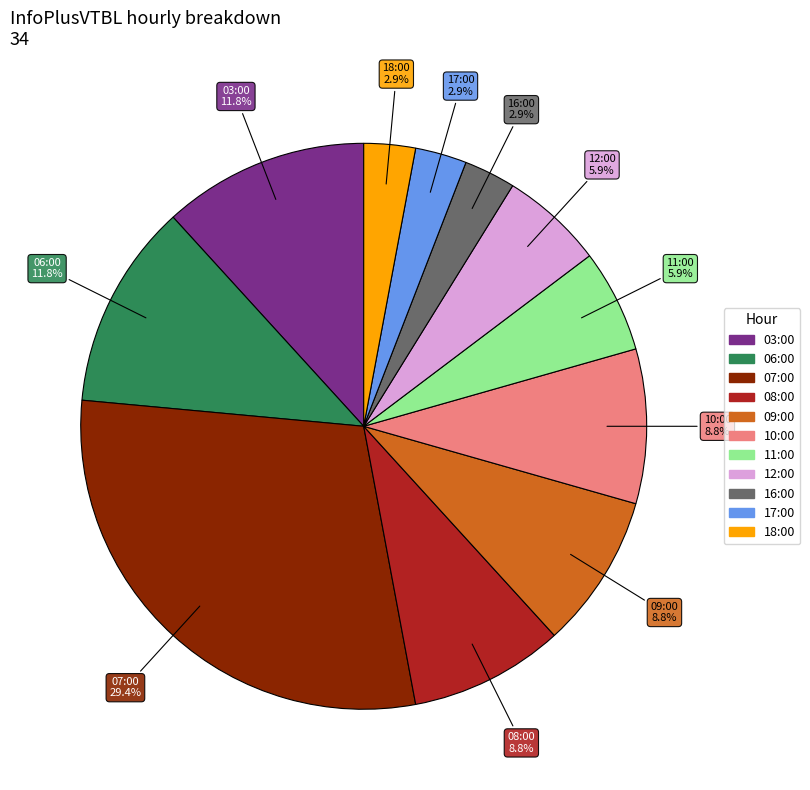

True or false: 06:00 accounts for 25% of the total.

False